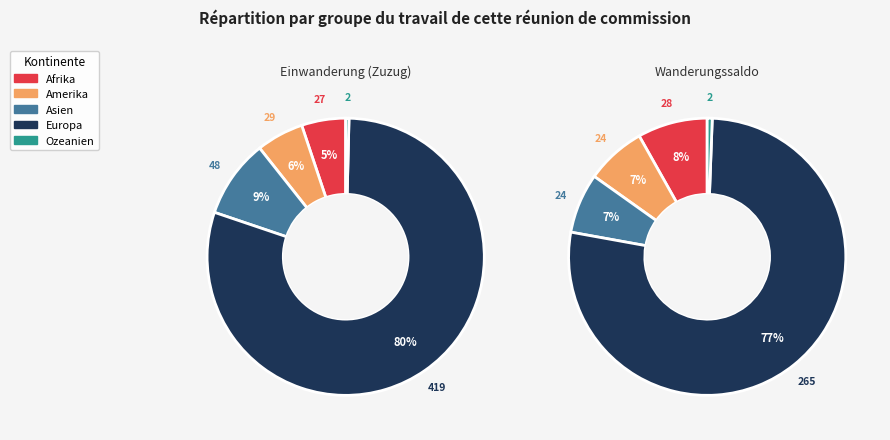

Count the number of slices in the pie.

5